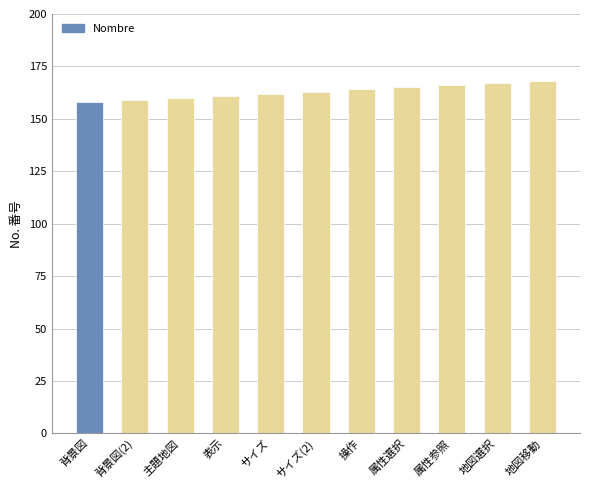

What is the label of the 6th bar from the right?

サイズ(2)